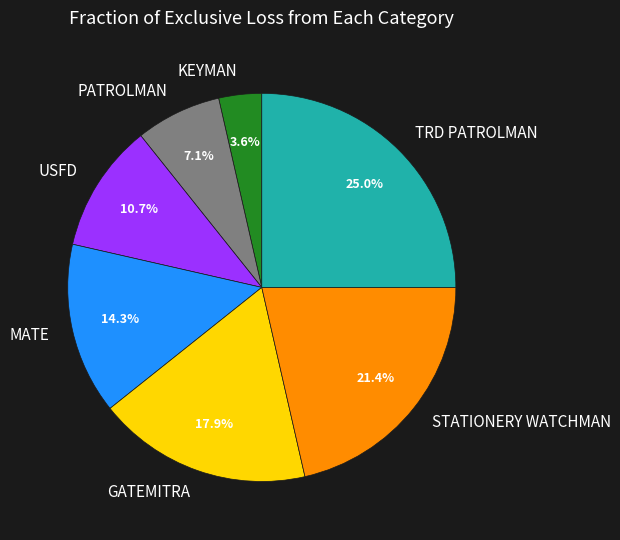

Rank the categories by value from highest to lowest.

TRD PATROLMAN, STATIONERY WATCHMAN, GATEMITRA, MATE, USFD, PATROLMAN, KEYMAN